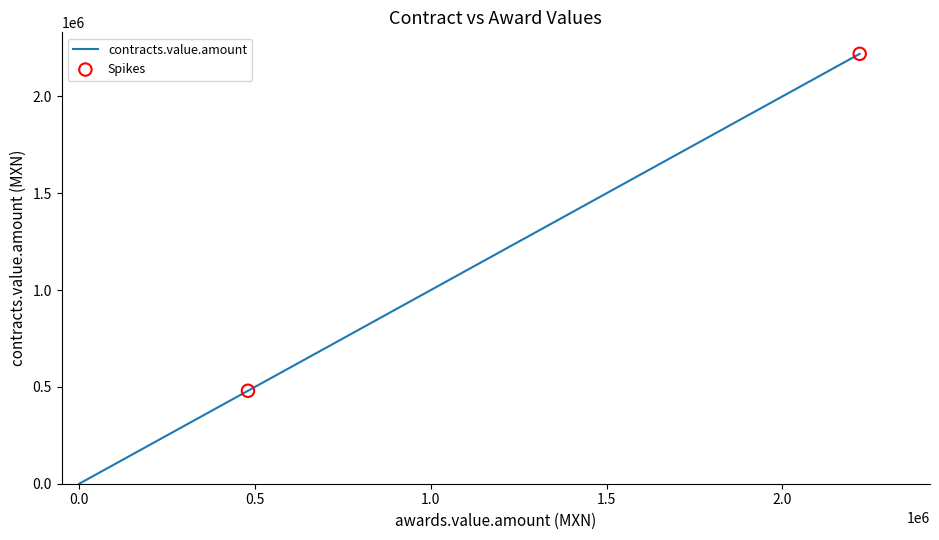

True or false: the data has more than 2 interior local peaks.

False